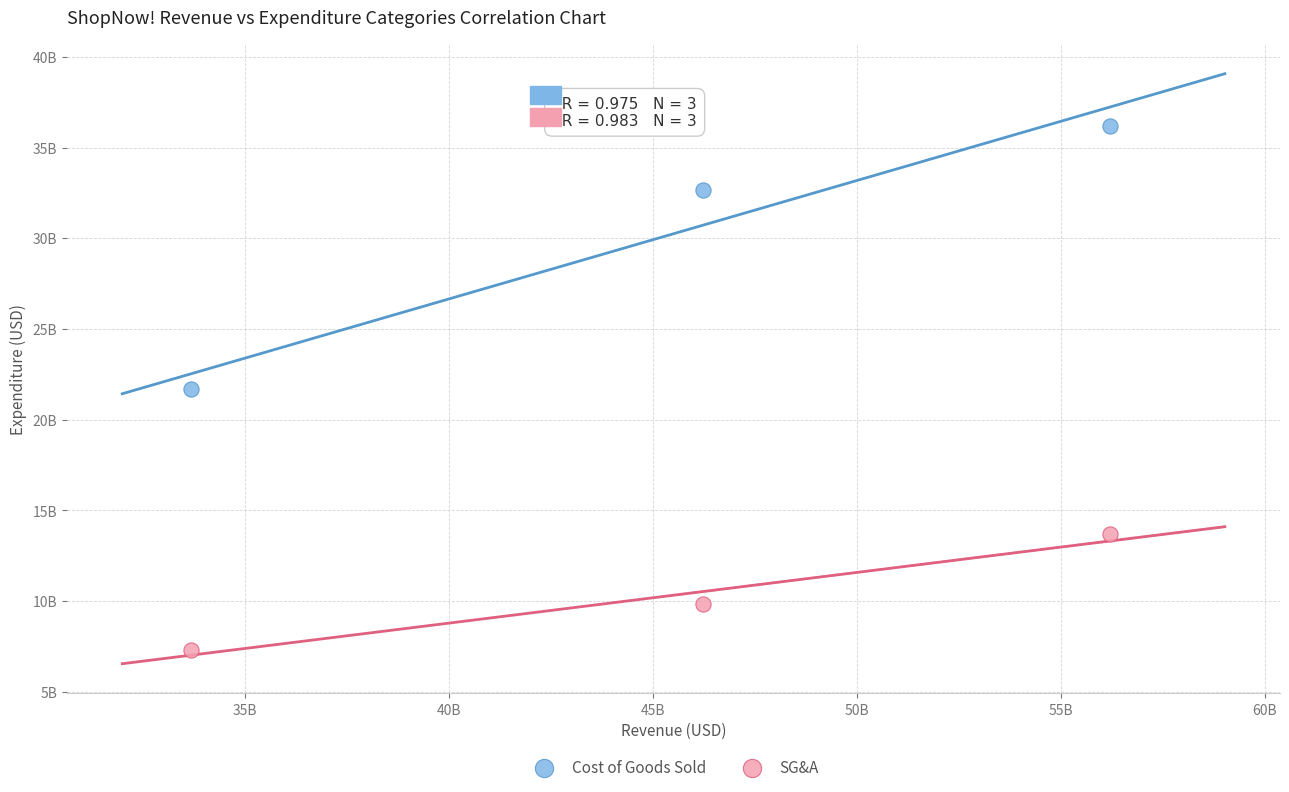

Which series has the largest Y range (max minus min)?

Cost of Goods Sold